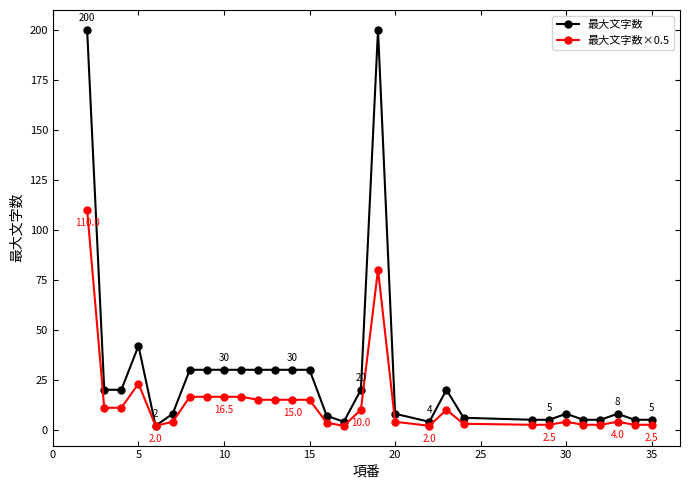

What is the difference between the maximum and minimum values in the 最大文字数 series?

198.0